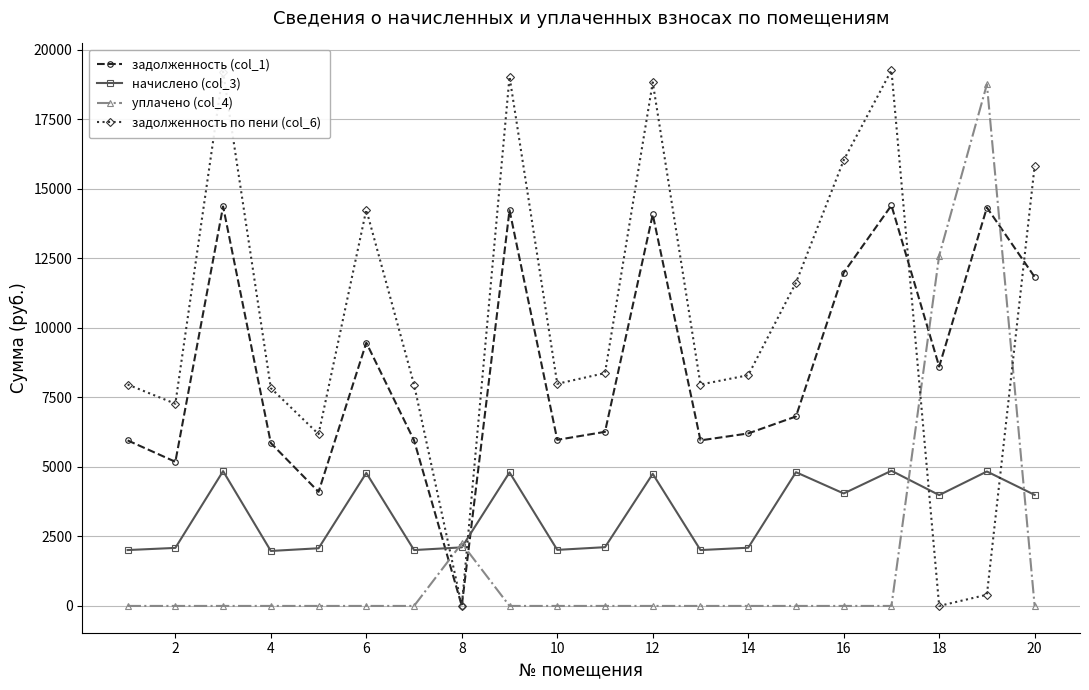

What is the value of the начислено (col_3) point at the 16th from the left?

4043.5